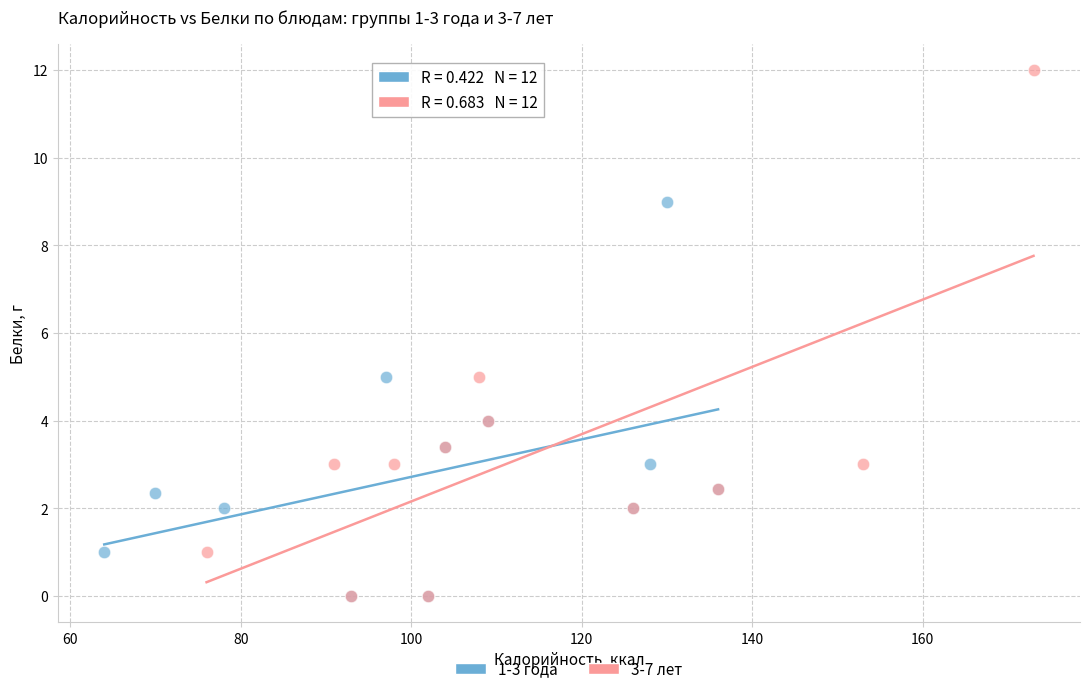

Which series has the largest Y range (max minus min)?

3-7 лет